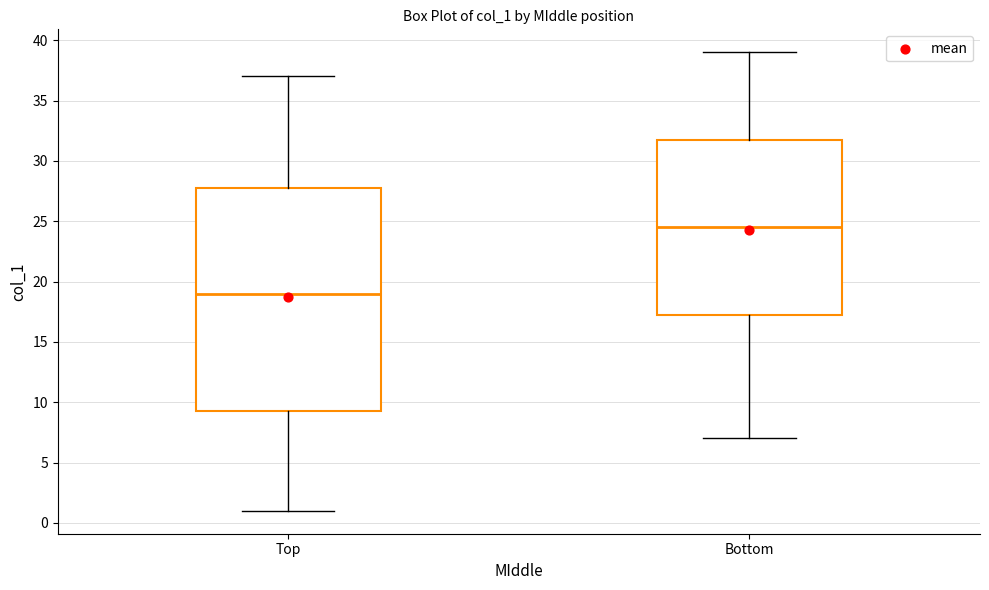

Which box's median line is the lowest?

Top